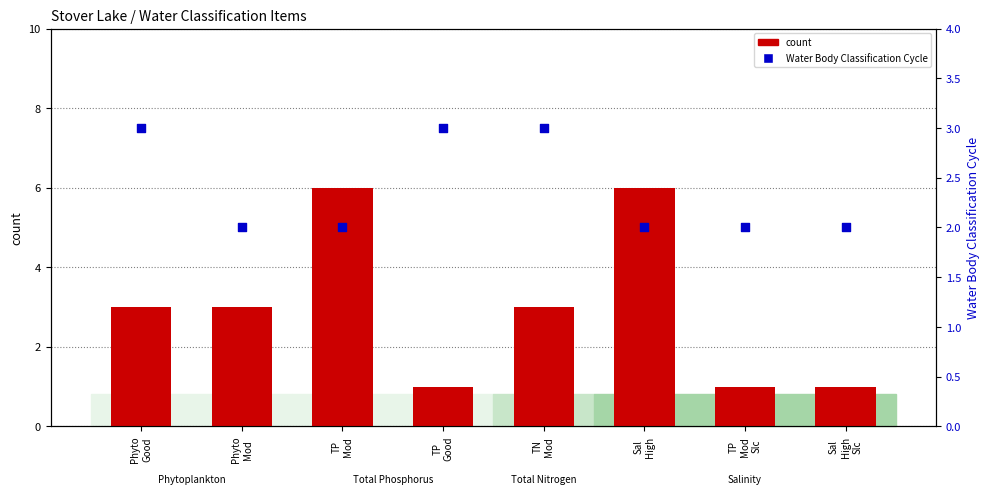

Which series reaches the maximum Y coordinate?

count